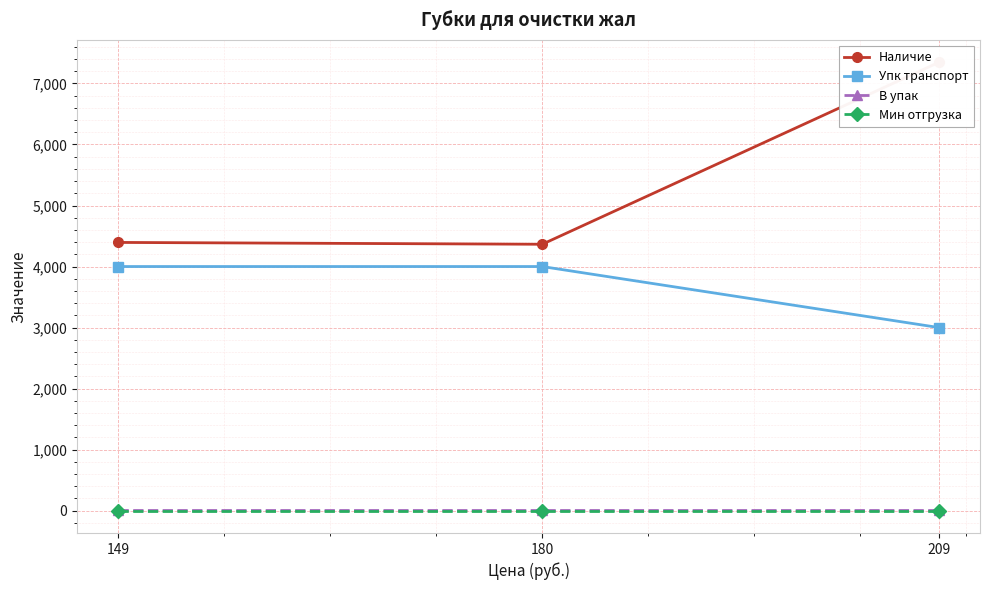

At which label does Наличие reach its minimum?

180